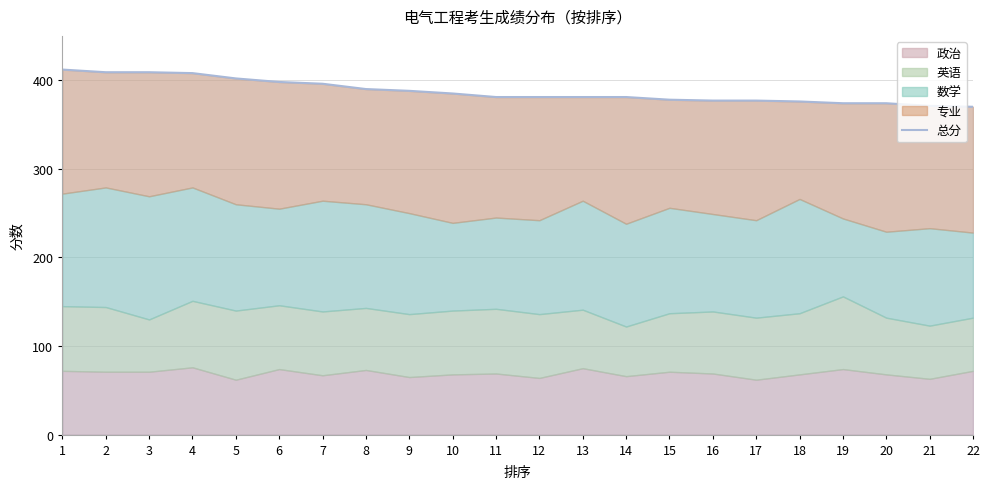

Where does the data first go above 381?

1